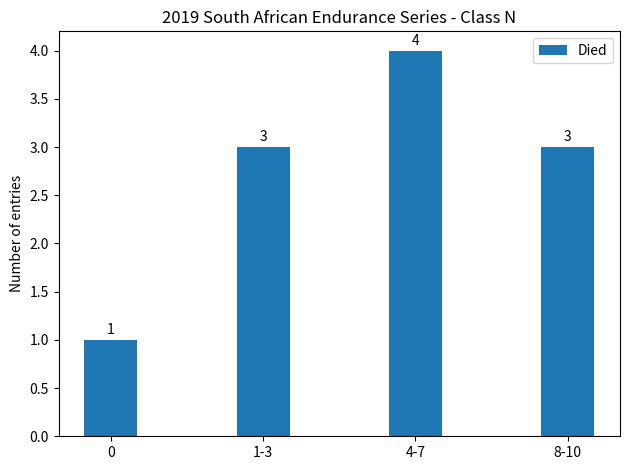

Reading right to left, extract all data points from this chart.

8-10=3	4-7=4	1-3=3	0=1